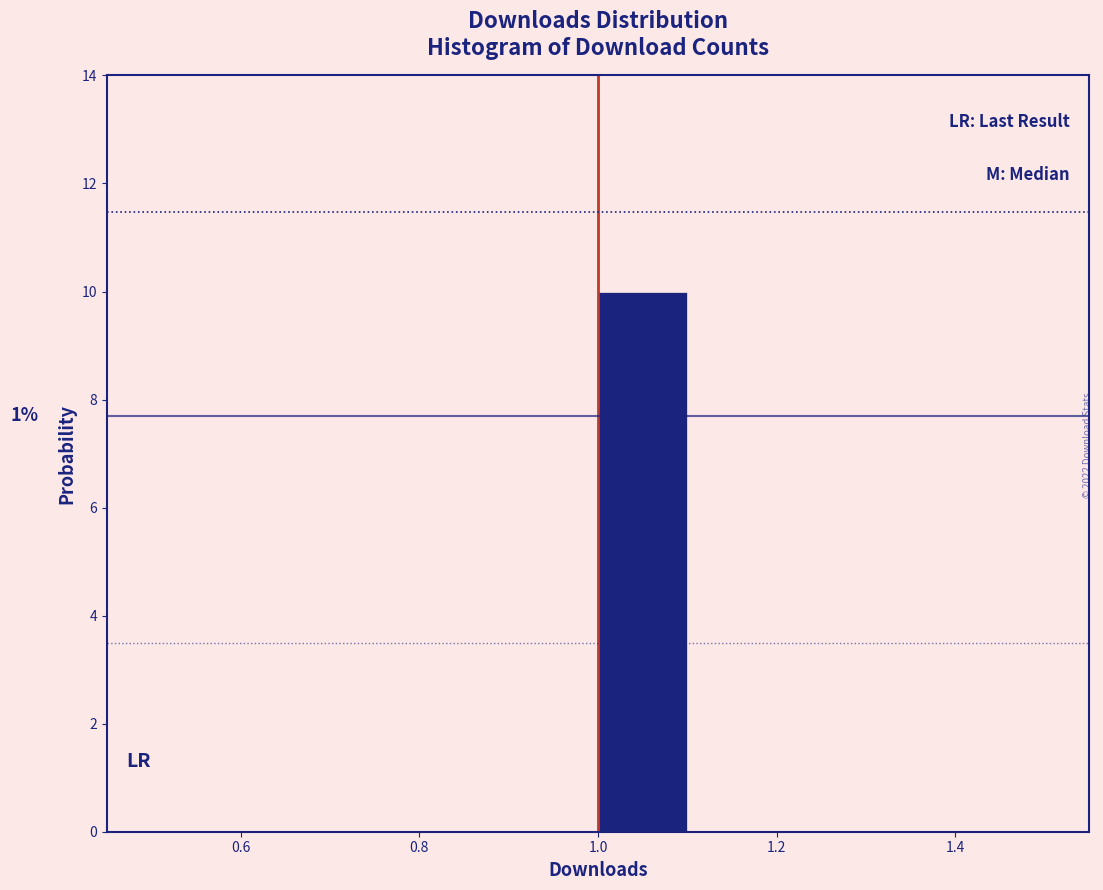

Which range on the x-axis has the tallest bar?

1.0 to 1.1